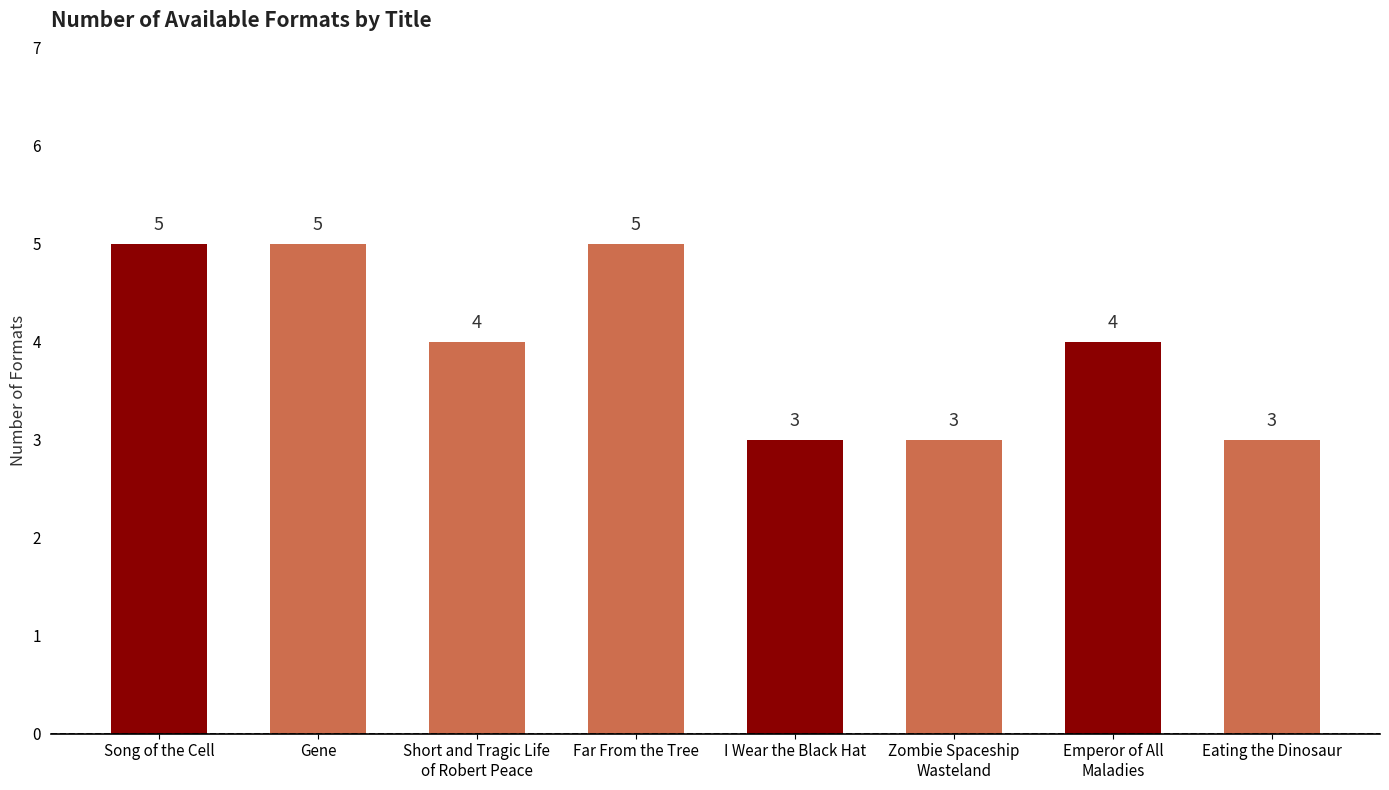

What is the ratio of the value at Emperor of All
Maladies to the value at Gene?

0.8